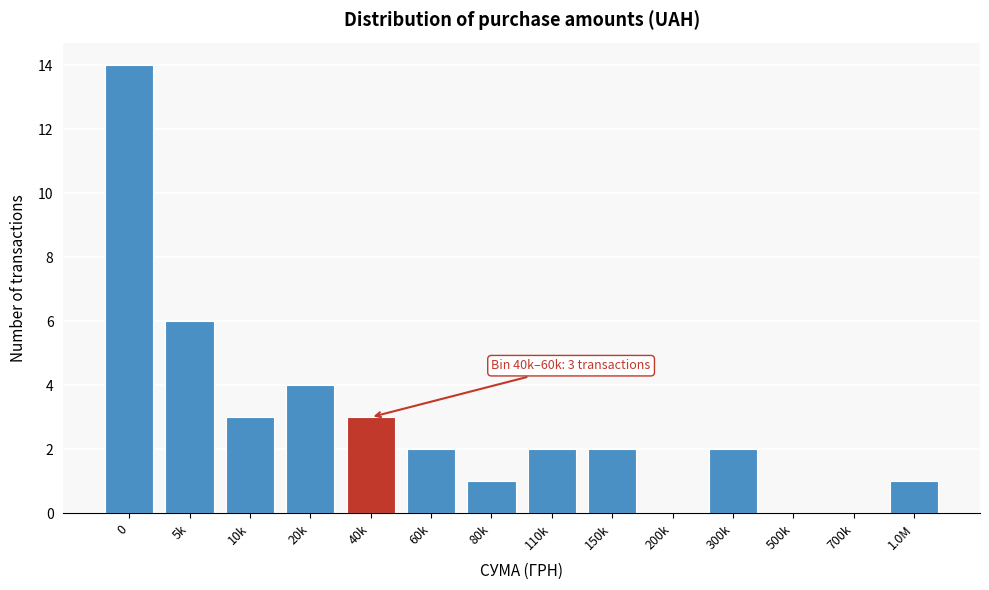

Reading left to right, list all the values displayed in this chart.

0=14	5k=6	10k=3	20k=4	40k=3	60k=2	80k=1	110k=2	150k=2	200k=0	300k=2	500k=0	700k=0	1.0M=1